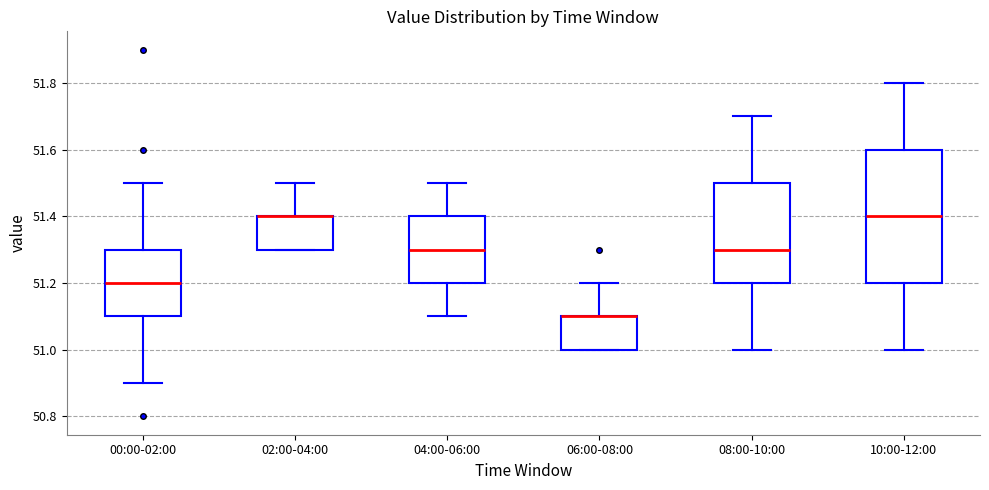

Reading left to right, read every box against the y-axis: the position of its median line, the range the box covers, and the ends of its whiskers. The values are not printed on the chart, so give them approximately, as read against the axis.

00:00-02:00: median 51.2, box 51.1 to 51.3, whiskers 50.9 to 51.5
02:00-04:00: median 51.4 (drawn on the box's upper edge), box 51.3 to 51.4, whiskers 51.3 to 51.5
04:00-06:00: median 51.3, box 51.2 to 51.4, whiskers 51.1 to 51.5
06:00-08:00: median 51.1 (drawn on the box's upper edge), box 51.0 to 51.1, whiskers 51.0 to 51.2
08:00-10:00: median 51.3, box 51.2 to 51.5, whiskers 51.0 to 51.7
10:00-12:00: median 51.4, box 51.2 to 51.6, whiskers 51.0 to 51.8